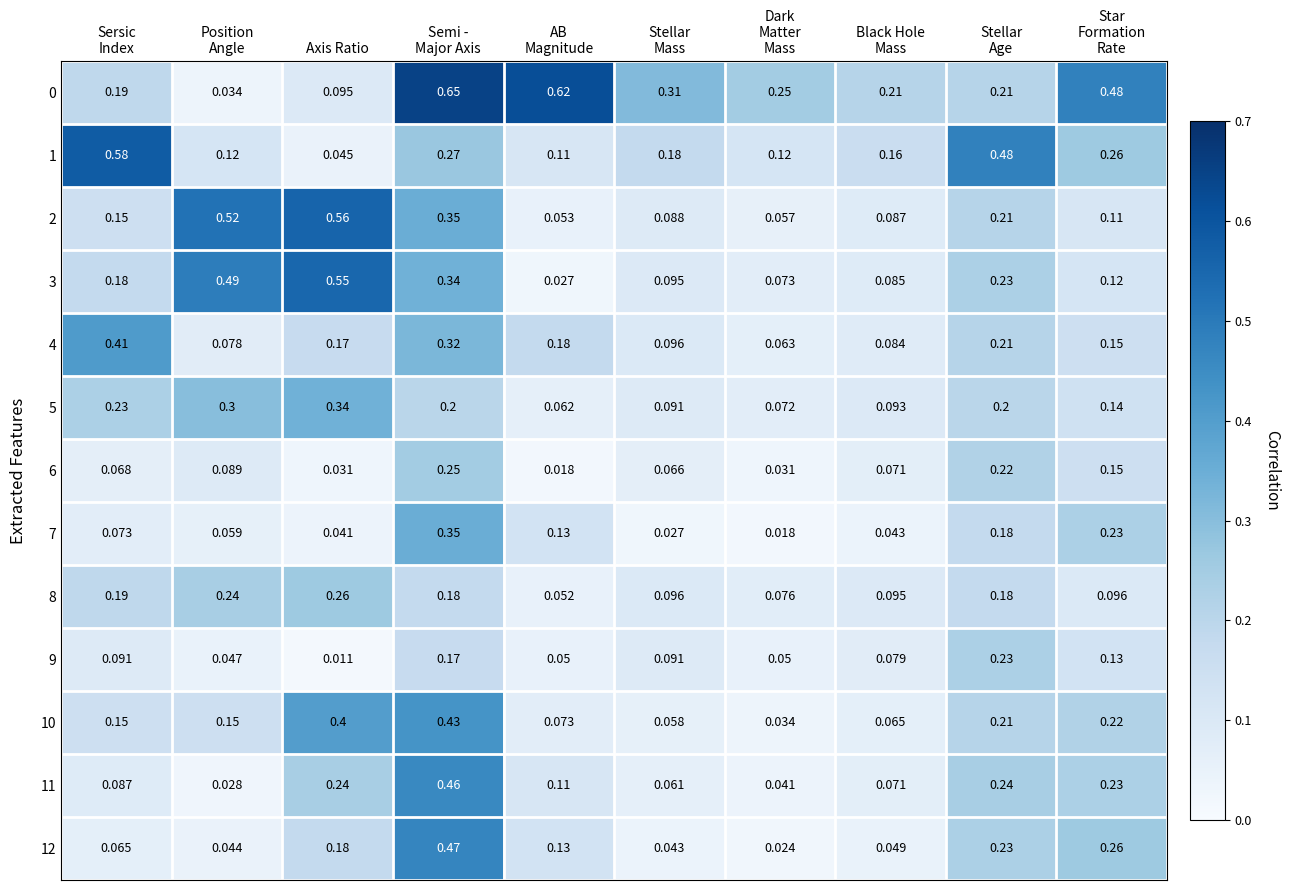

What is the total value across all series at Dark
Matter
Mass?

0.9